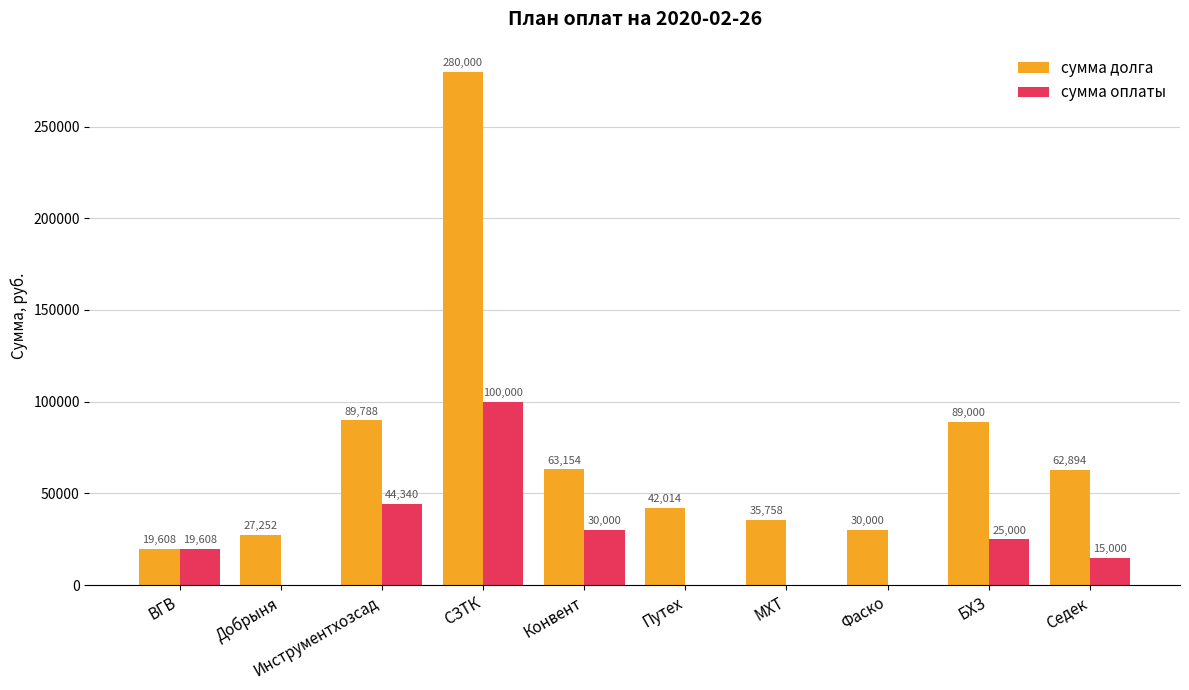

How many values in the сумма долга series exceed 62894?

5